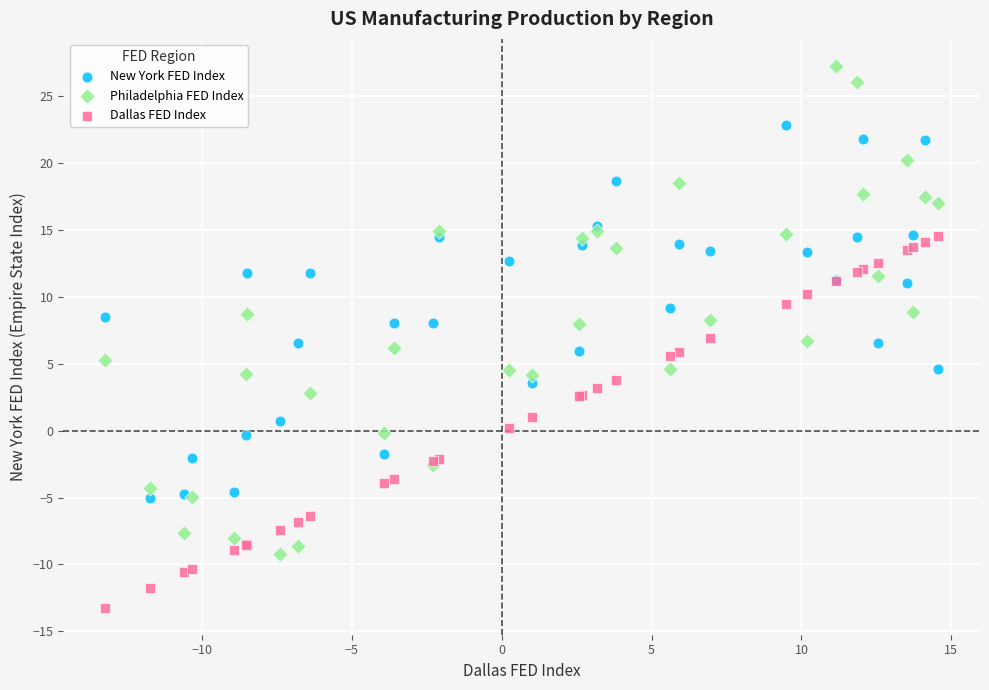

Which series reaches the maximum Y coordinate?

Philadelphia FED Index